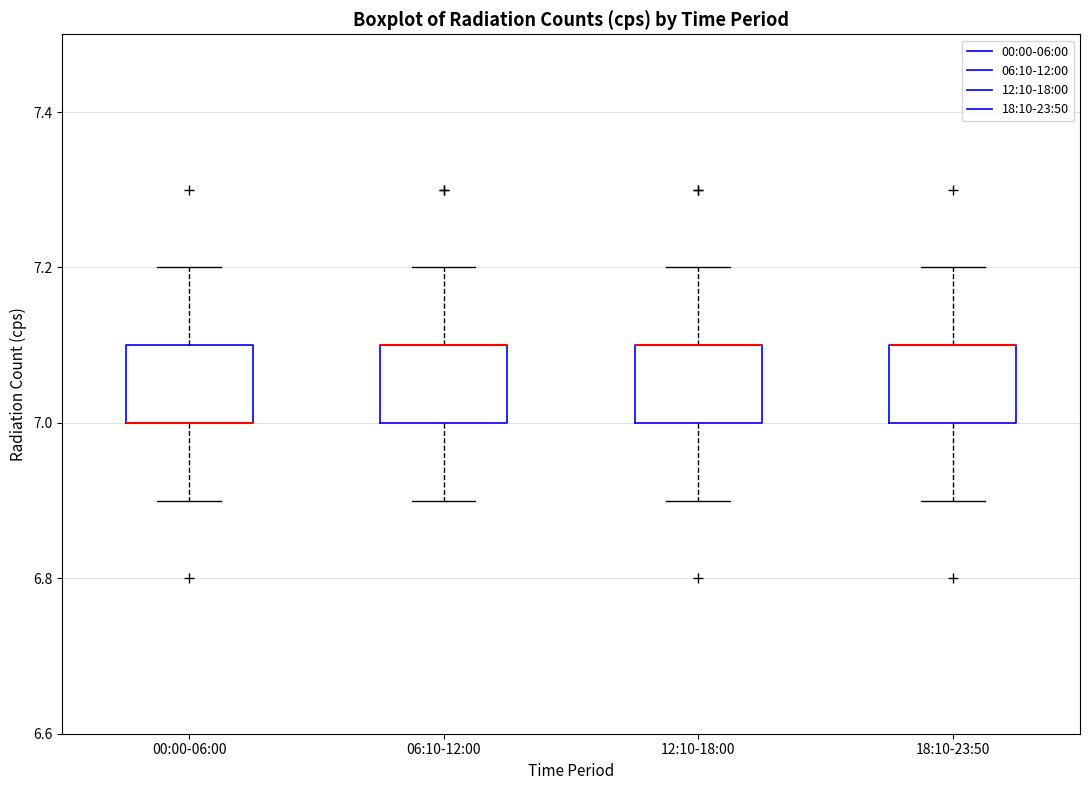

Where does the upper whisker of the box for 12:10-18:00 end on the y-axis? The values are not printed on the chart, so give them approximately, as read against the axis.

7.2